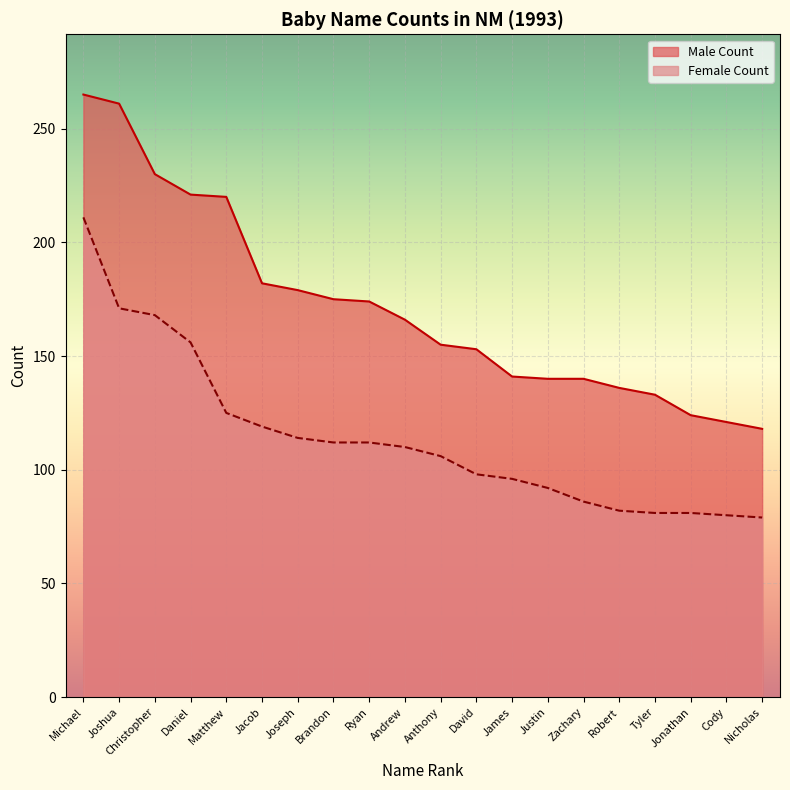

What is the difference between the highest and lowest values at Michael?

54